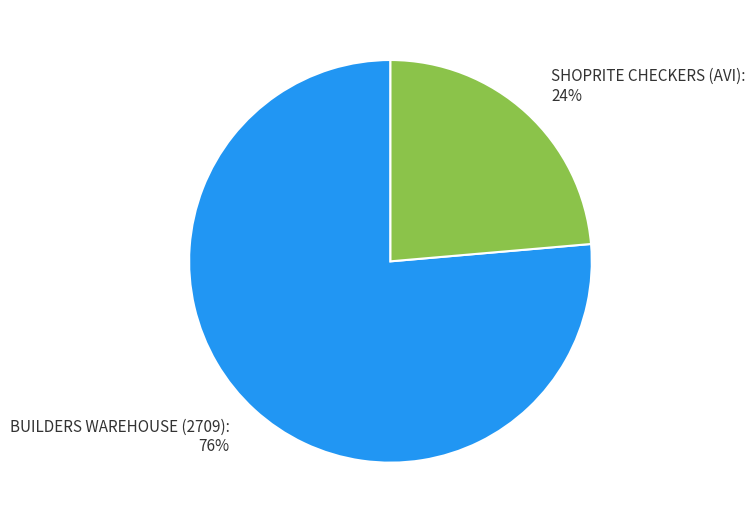

How many slices are in this pie chart?

2